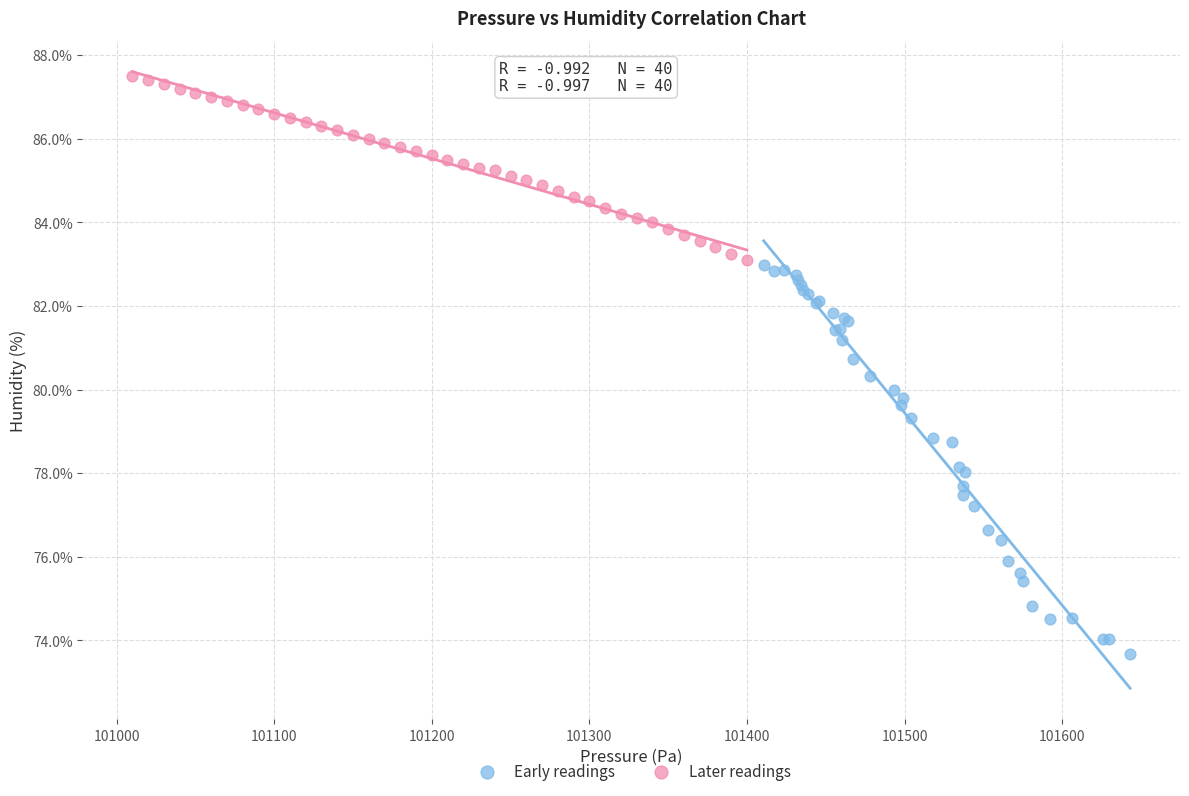

Which series reaches the minimum Y coordinate?

Early readings